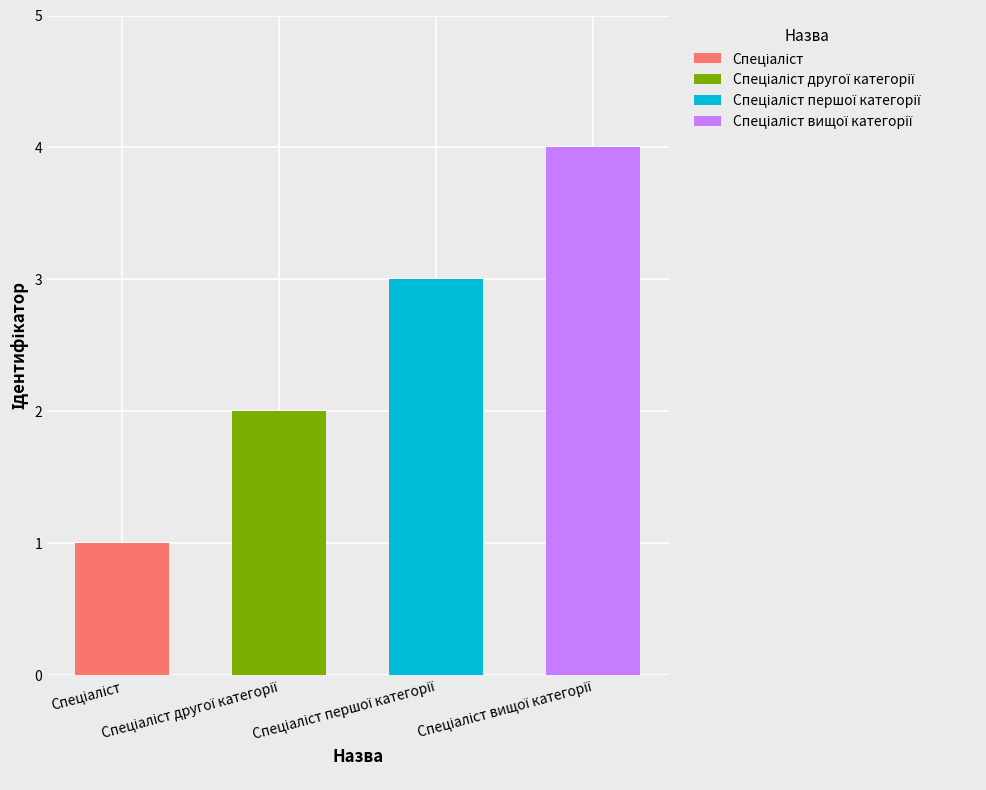

Read the value at Спеціаліст.

1